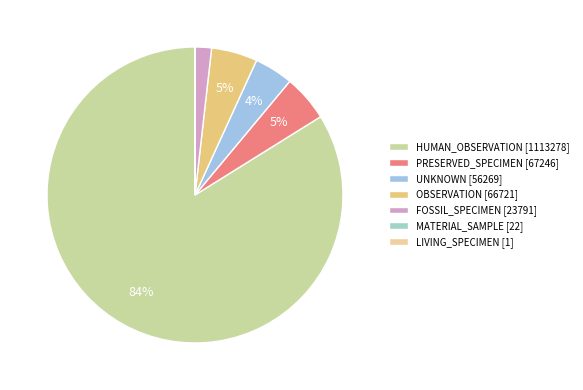

Which category has the smallest portion of the pie?

LIVING_SPECIMEN